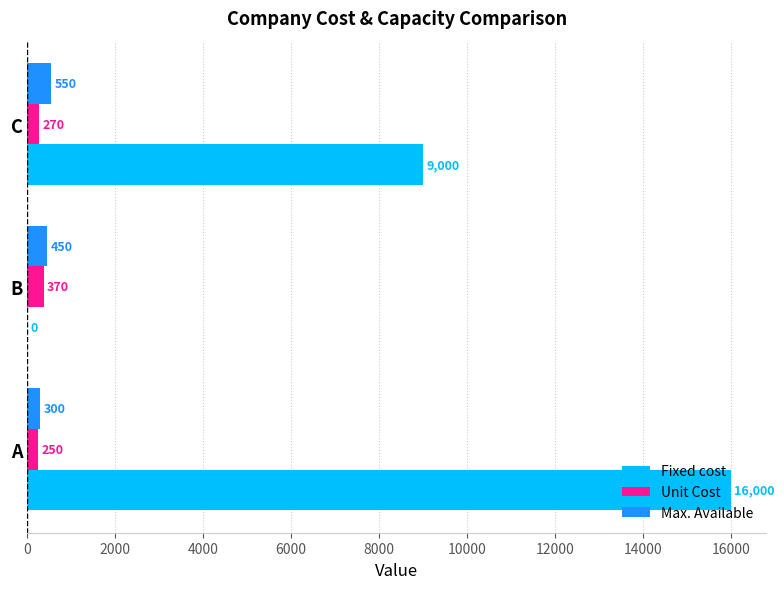

Which label corresponds to the largest value in the chart?

A